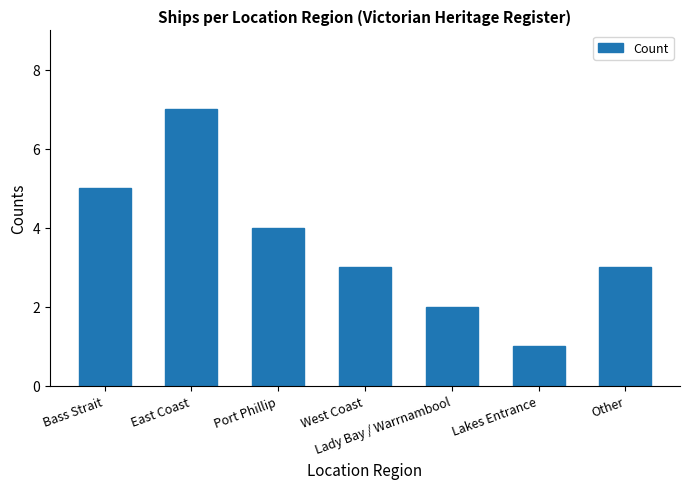

The chart shows a value of 2 at Lady Bay / Warrnambool. True or false?

True